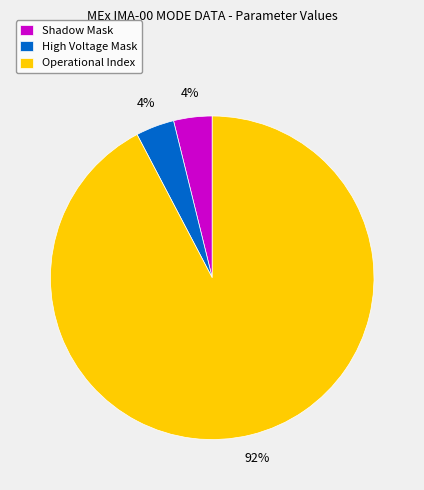

Which has a higher value, Operational Index or High Voltage Mask?

Operational Index